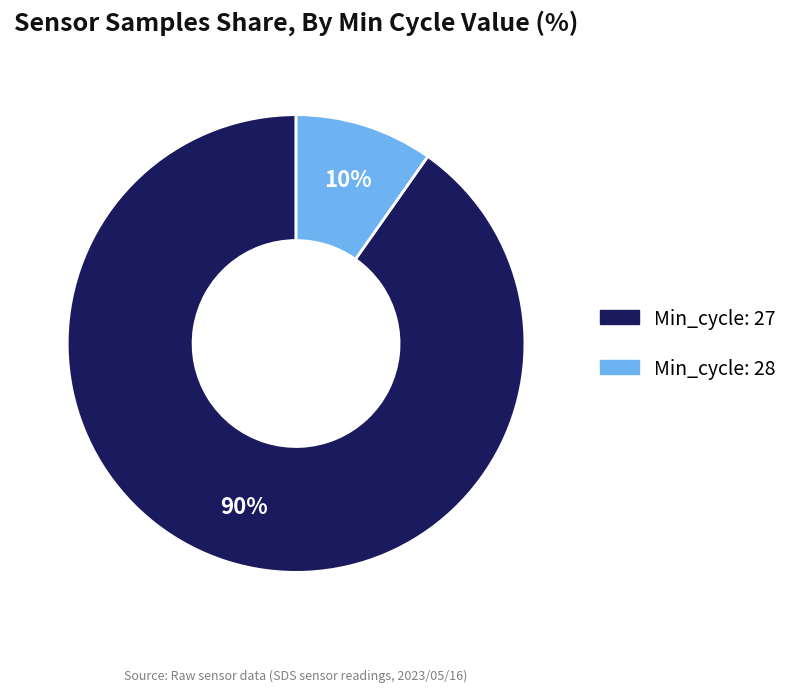

Between Min_cycle: 27 and Min_cycle: 28, which is larger?

Min_cycle: 27